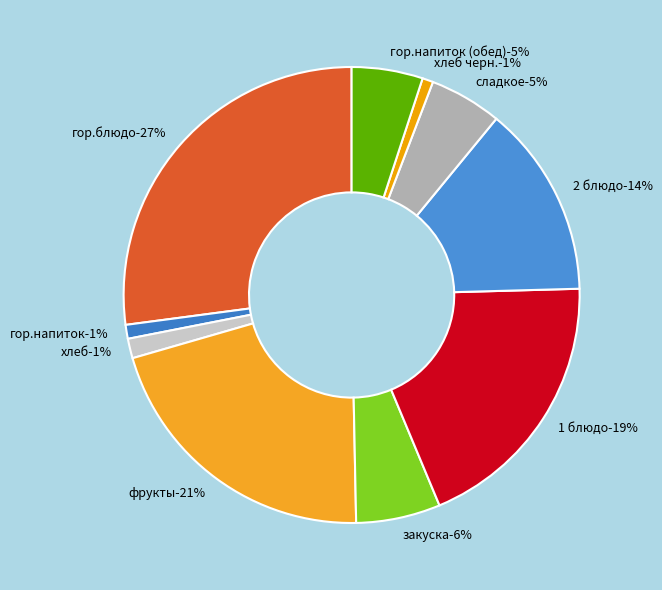

What is the total percentage of хлеб and фрукты?

22.2%